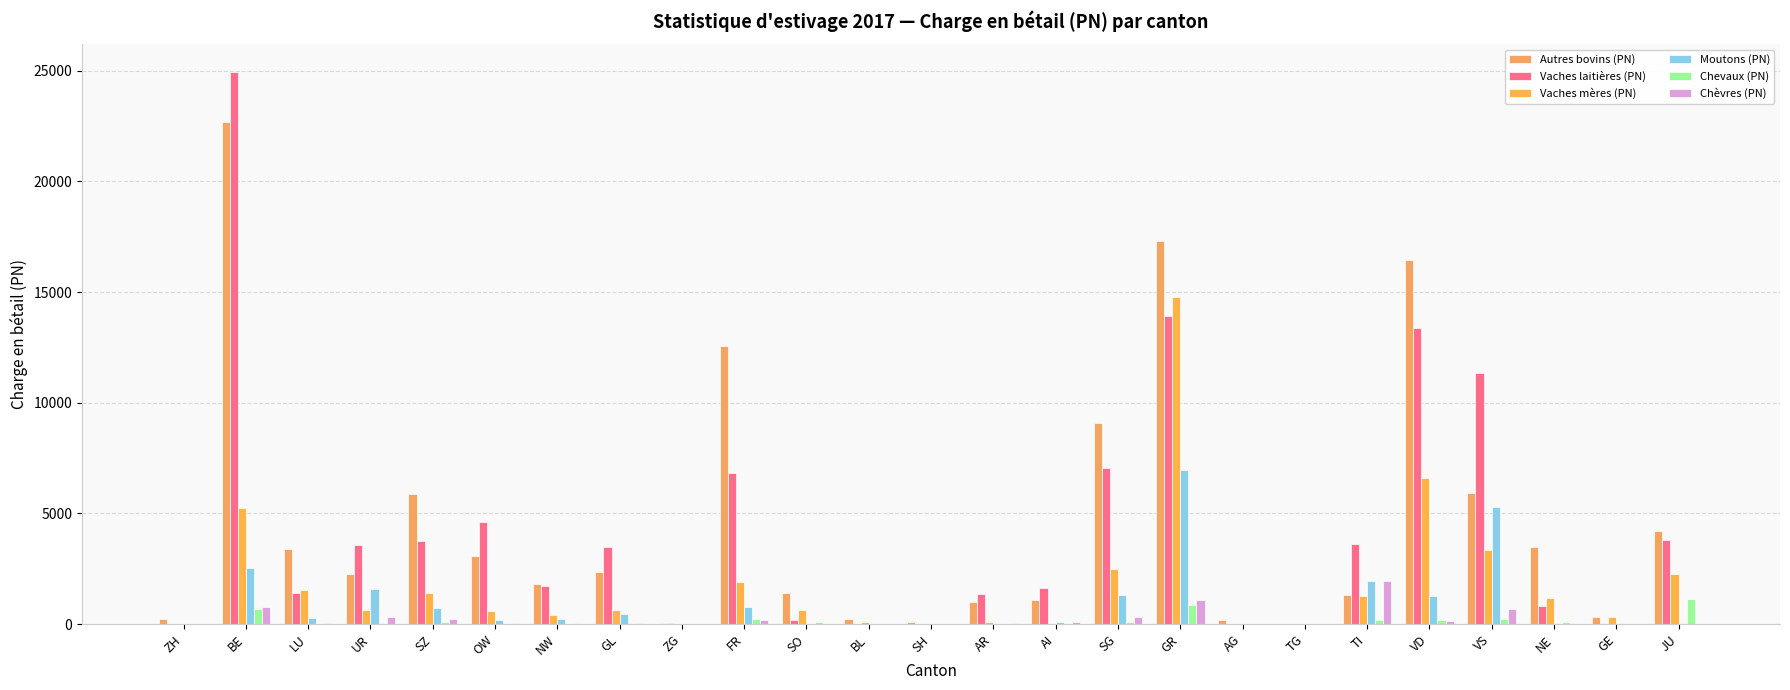

How many groups of bars are there?

25